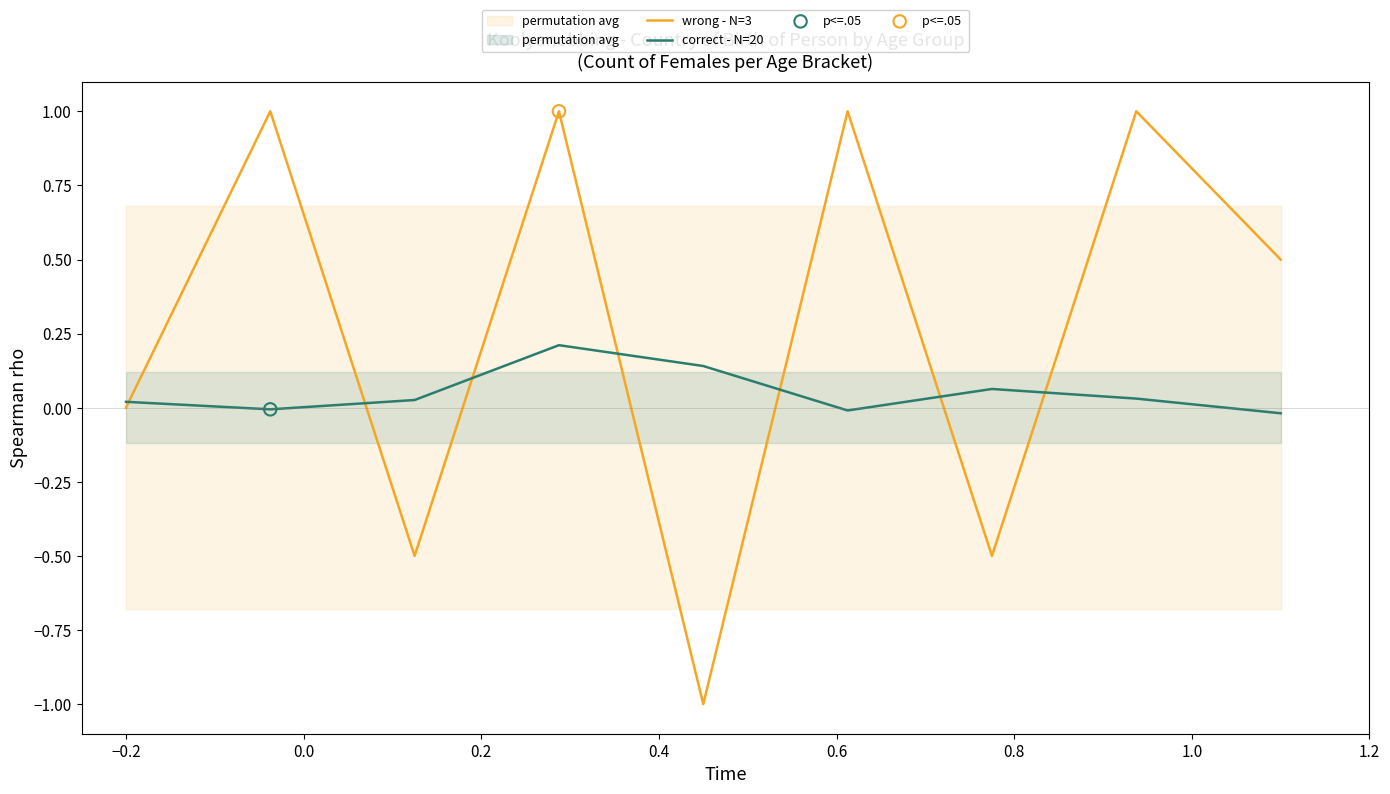

Which series has the widest spread of Y values?

wrong - N=3